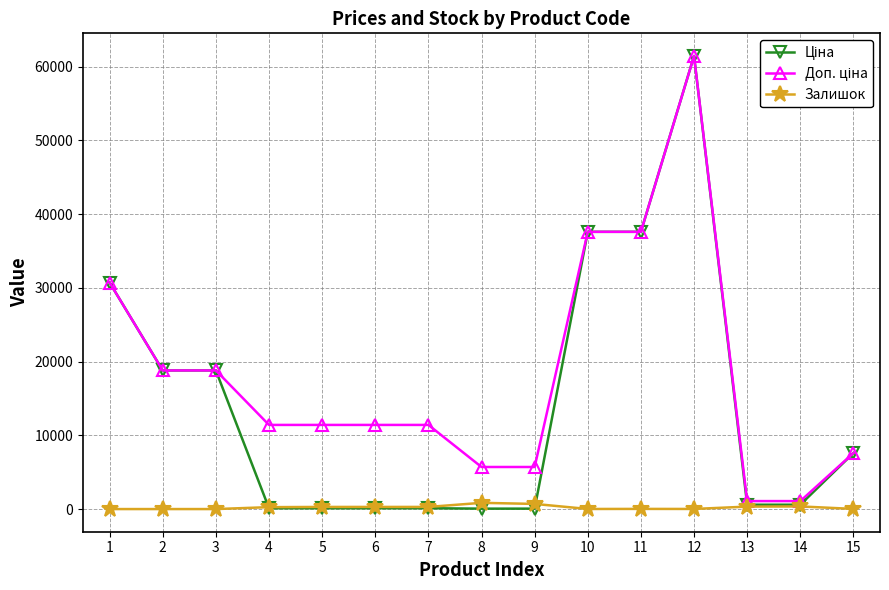

How many distinct data groups are displayed?

3